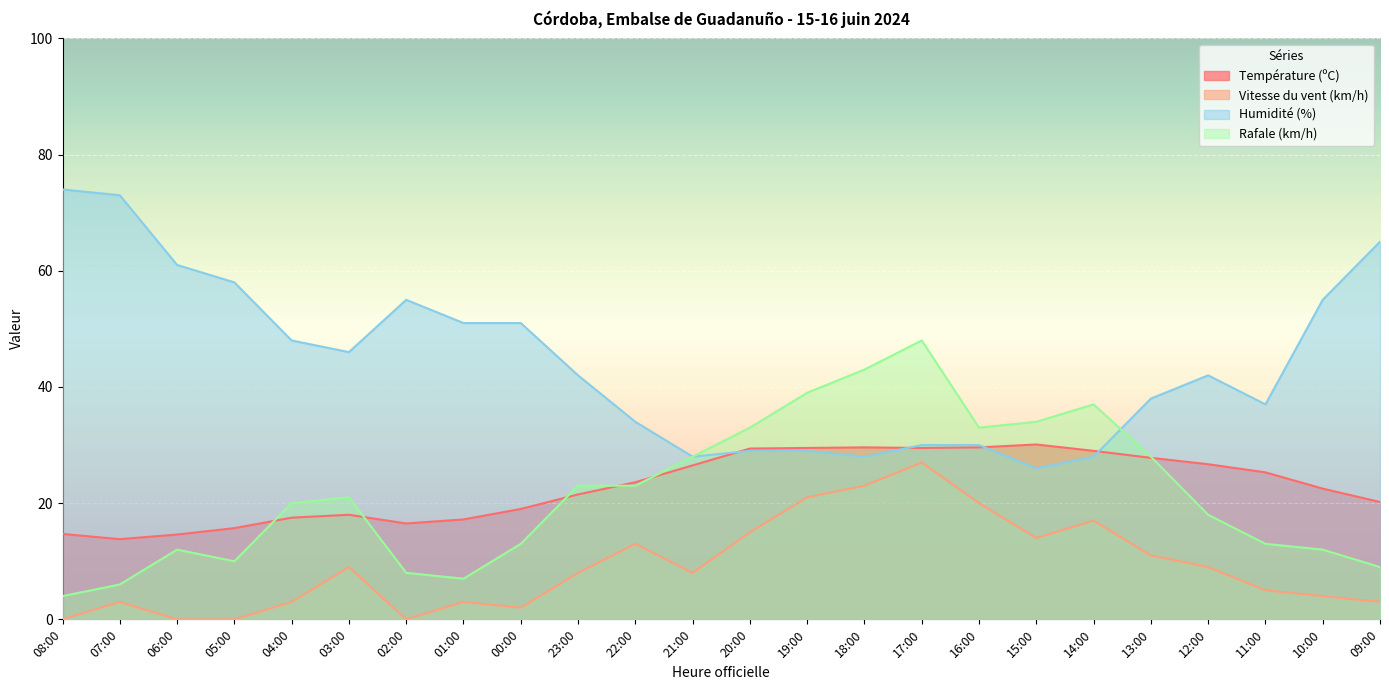

True or false: Humidité (%) and Vitesse du vent (km/h) cross at least once.

False